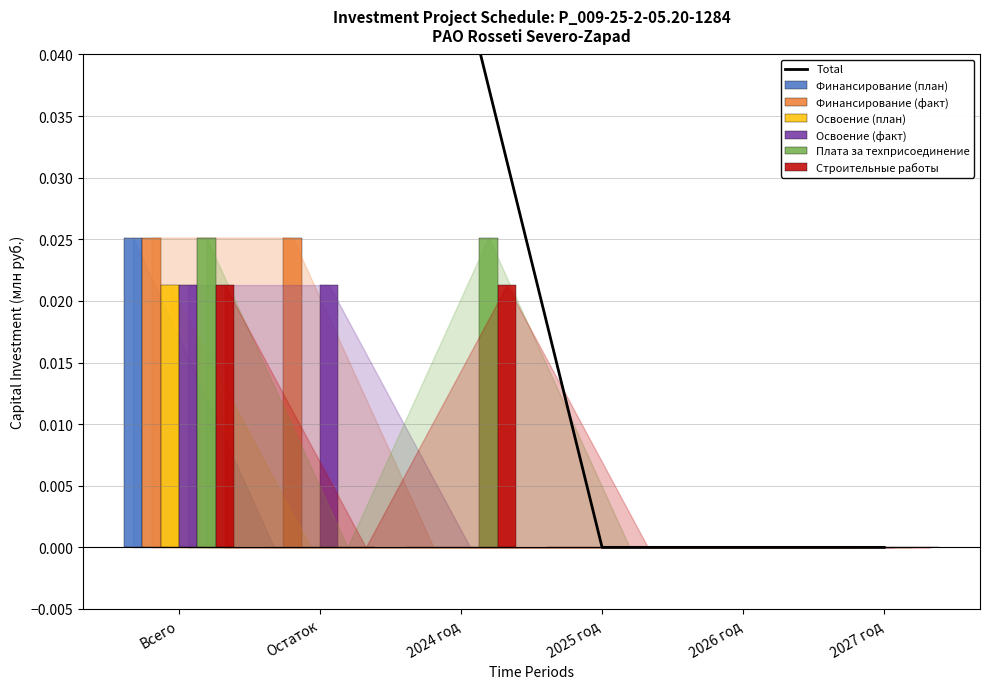

List the labels in order of Финансирование (план) value, largest first.

Всего, Остаток, 2024 год, 2025 год, 2026 год, 2027 год